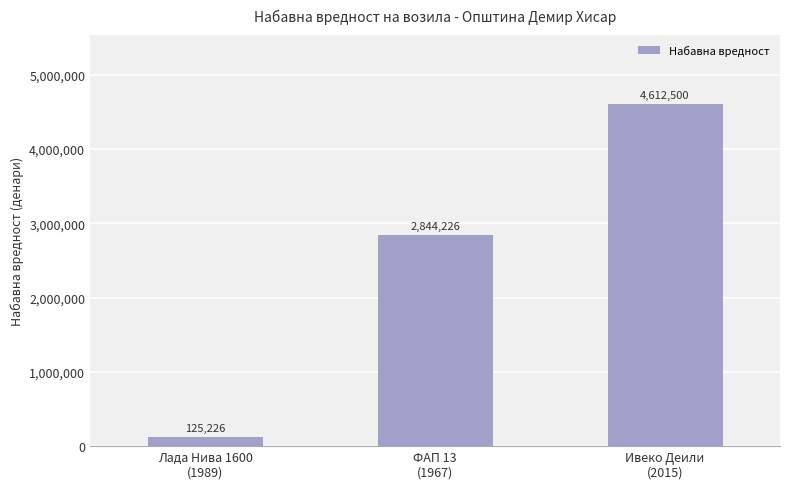

Where is the data nearest to the value 2368863?

ФАП 13
(1967)